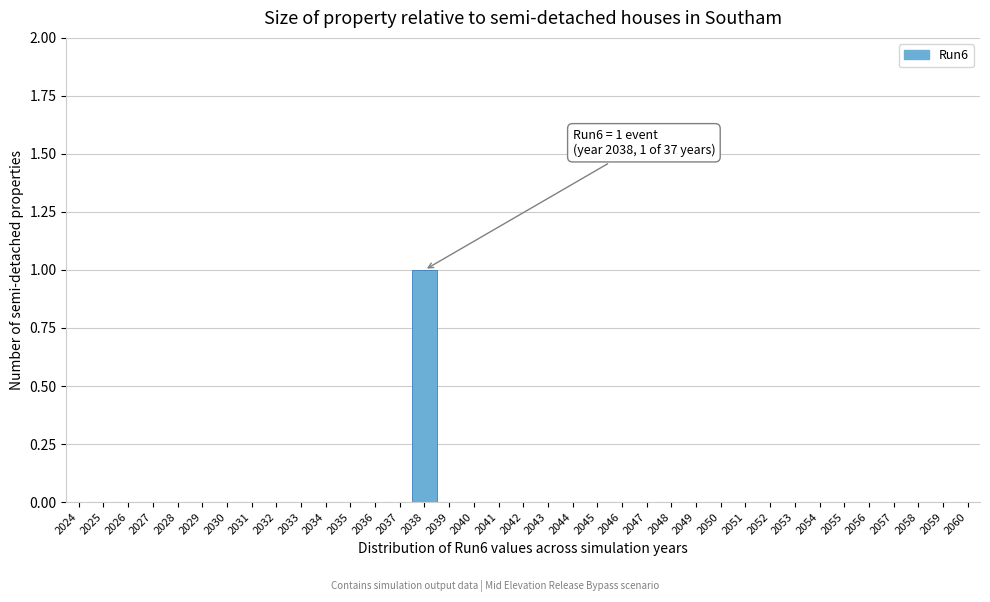

Which category has the highest value across all series?

2038